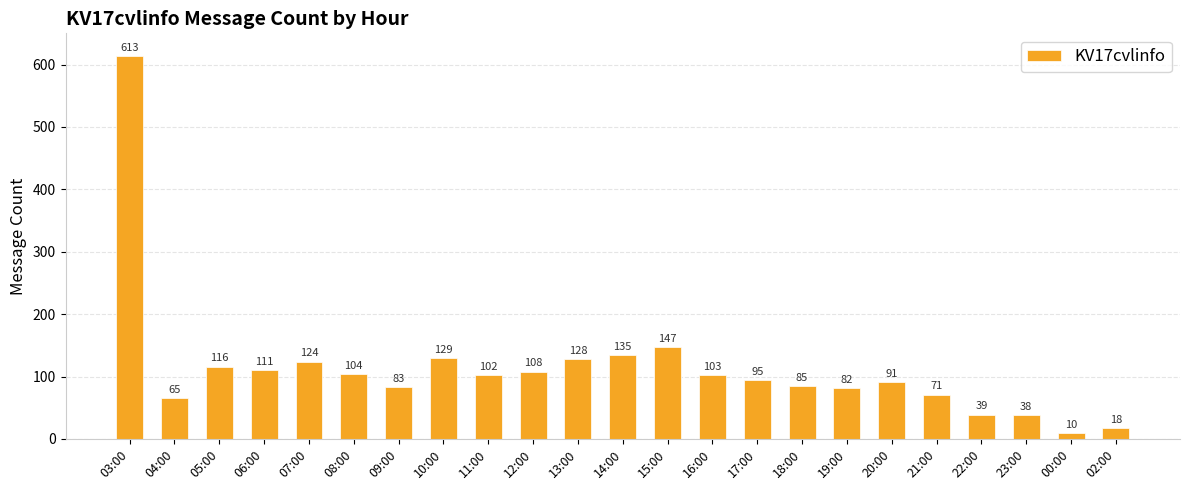

The value at 10:00 is 129. True or false?

True